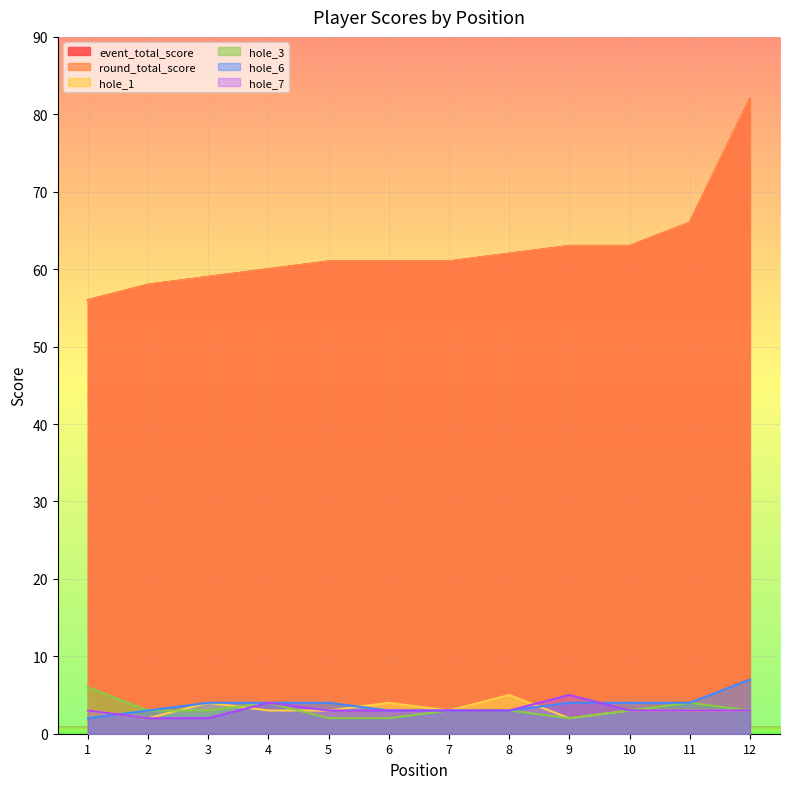

True or false: hole_3 has a value of 2 at 5.

True